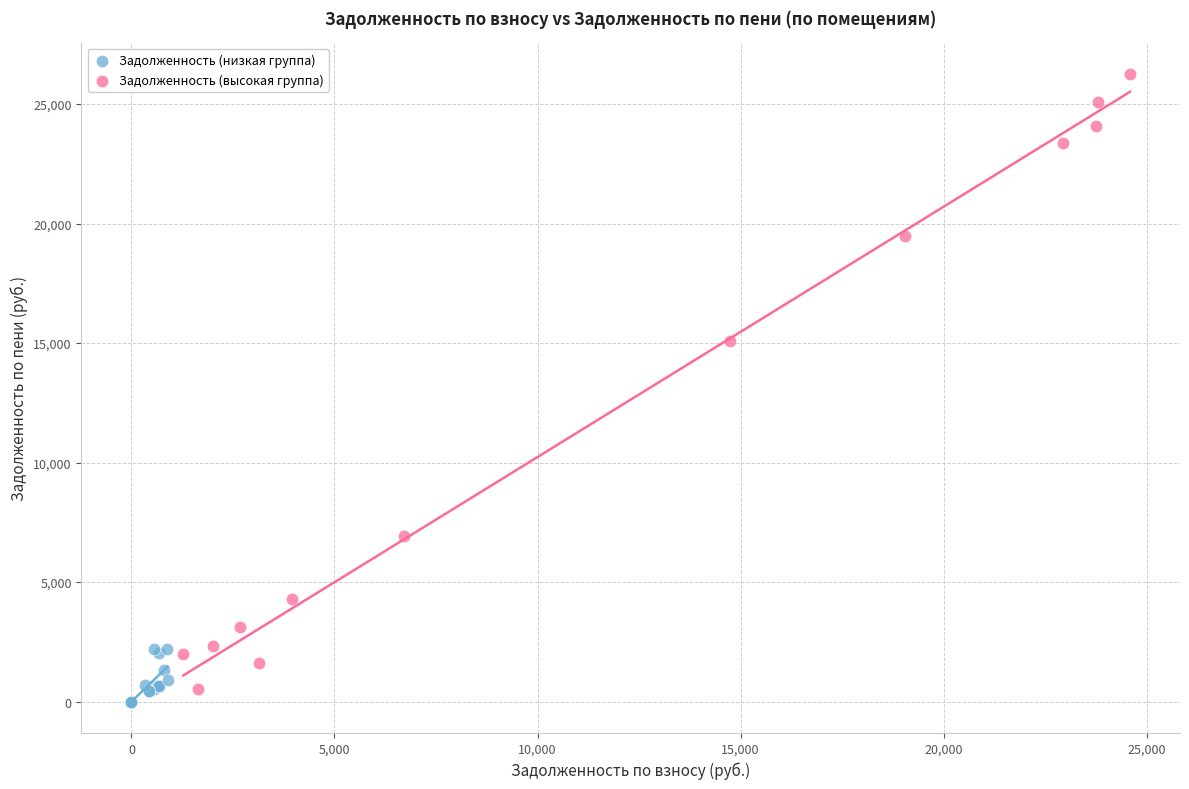

Which series contains the highest Y value?

Задолженность (высокая группа)